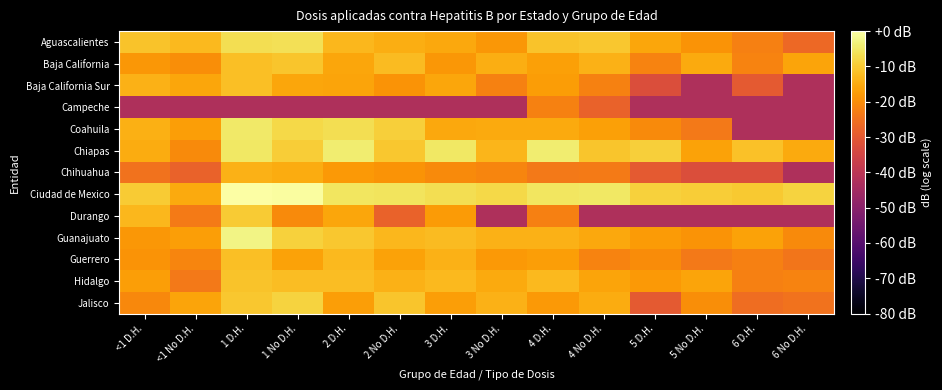

Reading right to left, list all the values displayed in this chart.

Aguascalientes: 6 No D.H.=-26.7	6 D.H.=-22.3	5 No D.H.=-18.9	5 D.H.=-15.8	4 No D.H.=-10.5	4 D.H.=-11.0	3 No D.H.=-18.4	3 D.H.=-15.5	2 No D.H.=-14.4	2 D.H.=-13.1	1 No D.H.=-6.4	1 D.H.=-6.8	<1 No D.H.=-12.7	<1 D.H.=-11.2
Baja California: 6 No D.H.=-16.1	6 D.H.=-21.6	5 No D.H.=-15.0	5 D.H.=-21.6	4 No D.H.=-14.1	4 D.H.=-16.6	3 No D.H.=-14.6	3 D.H.=-18.3	2 No D.H.=-12.3	2 D.H.=-15.8	1 No D.H.=-10.7	1 D.H.=-11.7	<1 No D.H.=-19.7	<1 D.H.=-18.4
Baja California Sur: 6 No D.H.=-42.7	6 D.H.=-29.7	5 No D.H.=-42.7	5 D.H.=-32.7	4 No D.H.=-22.0	4 D.H.=-17.3	3 No D.H.=-22.0	3 D.H.=-15.8	2 No D.H.=-18.9	2 D.H.=-16.2	1 No D.H.=-15.8	1 D.H.=-11.6	<1 No D.H.=-15.9	<1 D.H.=-13.8
Campeche: 6 No D.H.=-42.7	6 D.H.=-42.7	5 No D.H.=-42.7	5 D.H.=-42.7	4 No D.H.=-28.0	4 D.H.=-22.0	3 No D.H.=-42.7	3 D.H.=-42.7	2 No D.H.=-42.7	2 D.H.=-42.7	1 No D.H.=-42.7	1 D.H.=-42.7	<1 No D.H.=-42.7	<1 D.H.=-42.7
Coahuila: 6 No D.H.=-42.7	6 D.H.=-42.7	5 No D.H.=-23.7	5 D.H.=-20.4	4 No D.H.=-16.6	4 D.H.=-15.3	3 No D.H.=-15.1	3 D.H.=-15.4	2 No D.H.=-9.3	2 D.H.=-6.8	1 No D.H.=-7.7	1 D.H.=-4.9	<1 No D.H.=-16.9	<1 D.H.=-14.2
Chiapas: 6 No D.H.=-15.0	6 D.H.=-11.5	5 No D.H.=-16.4	5 D.H.=-9.3	4 No D.H.=-10.8	4 D.H.=-4.1	3 No D.H.=-13.2	3 D.H.=-5.1	2 No D.H.=-10.4	2 D.H.=-4.2	1 No D.H.=-9.6	1 D.H.=-5.0	<1 No D.H.=-20.4	<1 D.H.=-14.8
Chihuahua: 6 No D.H.=-42.7	6 D.H.=-32.7	5 No D.H.=-32.7	5 D.H.=-29.7	4 No D.H.=-23.2	4 D.H.=-23.7	3 No D.H.=-21.3	3 D.H.=-20.4	2 No D.H.=-18.8	2 D.H.=-18.1	1 No D.H.=-15.0	1 D.H.=-13.9	<1 No D.H.=-28.0	<1 D.H.=-25.0
Ciudad de Mexico: 6 No D.H.=-8.5	6 D.H.=-10.2	5 No D.H.=-9.6	5 D.H.=-8.9	4 No D.H.=-5.1	4 D.H.=-5.5	3 No D.H.=-7.5	3 D.H.=-6.6	2 No D.H.=-5.7	2 D.H.=-5.5	1 No D.H.=-0.6	1 D.H.=0.0	<1 No D.H.=-15.0	<1 D.H.=-9.9
Durango: 6 No D.H.=-42.7	6 D.H.=-42.7	5 No D.H.=-42.7	5 D.H.=-42.7	4 No D.H.=-42.7	4 D.H.=-22.3	3 No D.H.=-42.7	3 D.H.=-17.7	2 No D.H.=-28.0	2 D.H.=-15.8	1 No D.H.=-20.4	1 D.H.=-9.8	<1 No D.H.=-23.2	<1 D.H.=-13.0
Guanajuato: 6 No D.H.=-20.4	6 D.H.=-16.3	5 No D.H.=-18.8	5 D.H.=-17.6	4 No D.H.=-15.4	4 D.H.=-14.1	3 No D.H.=-13.9	3 D.H.=-12.5	2 No D.H.=-12.9	2 D.H.=-10.5	1 No D.H.=-8.9	1 D.H.=-2.7	<1 No D.H.=-16.9	<1 D.H.=-18.3
Guerrero: 6 No D.H.=-24.3	6 D.H.=-22.3	5 No D.H.=-23.7	5 D.H.=-20.2	4 No D.H.=-21.6	4 D.H.=-17.2	3 No D.H.=-18.1	3 D.H.=-14.1	2 No D.H.=-16.4	2 D.H.=-12.7	1 No D.H.=-16.5	1 D.H.=-11.6	<1 No D.H.=-21.3	<1 D.H.=-18.8
Hidalgo: 6 No D.H.=-21.6	6 D.H.=-22.3	5 No D.H.=-16.1	5 D.H.=-17.8	4 No D.H.=-16.0	4 D.H.=-12.8	3 No D.H.=-15.1	3 D.H.=-12.6	2 No D.H.=-14.0	2 D.H.=-12.1	1 No D.H.=-11.9	1 D.H.=-11.1	<1 No D.H.=-23.7	<1 D.H.=-17.2
Jalisco: 6 No D.H.=-25.0	6 D.H.=-25.8	5 No D.H.=-19.7	5 D.H.=-29.7	4 No D.H.=-14.9	4 D.H.=-18.0	3 No D.H.=-14.1	3 D.H.=-16.9	2 No D.H.=-10.9	2 D.H.=-17.2	1 No D.H.=-8.5	1 D.H.=-10.3	<1 No D.H.=-16.0	<1 D.H.=-20.7